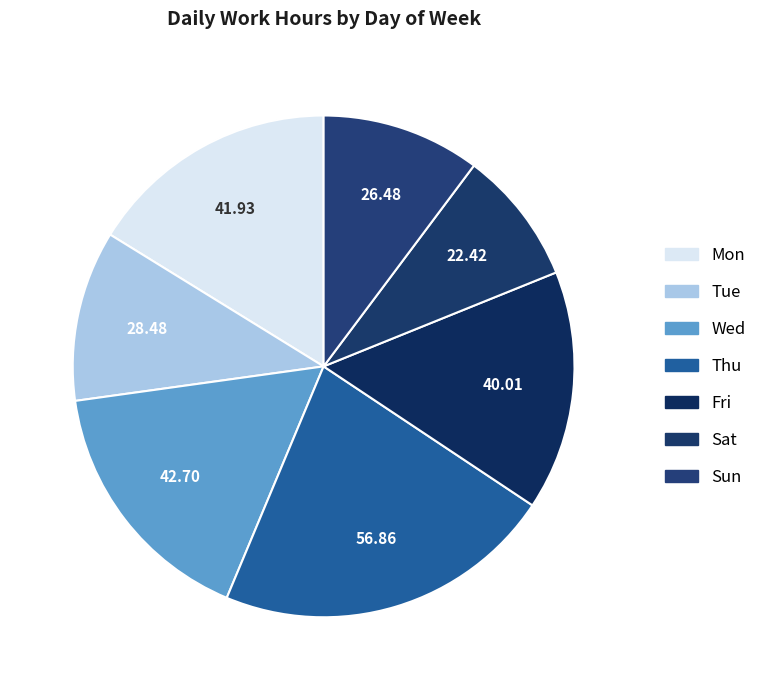

Does Tue account for over 50% of the chart?

No